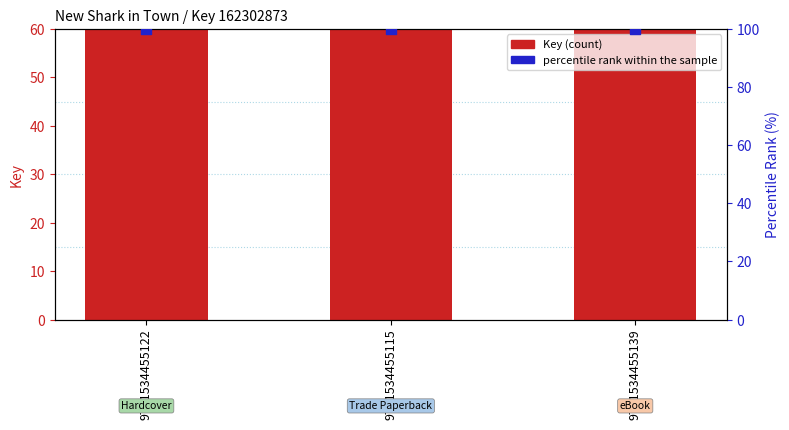

What are all the series names shown in the legend?

Key (count), percentile rank within the sample